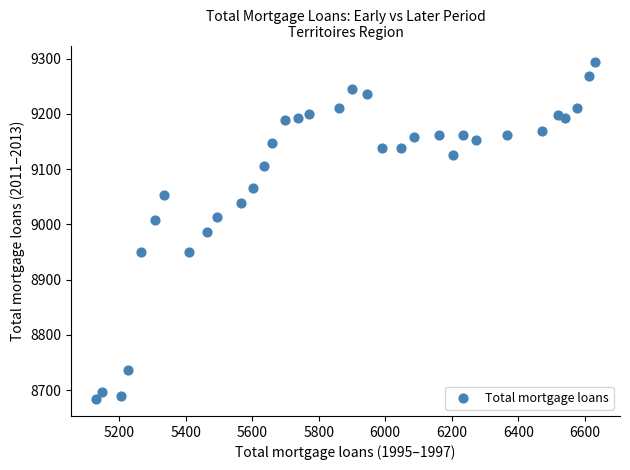

What is the range of X values (max minus min)?

1501